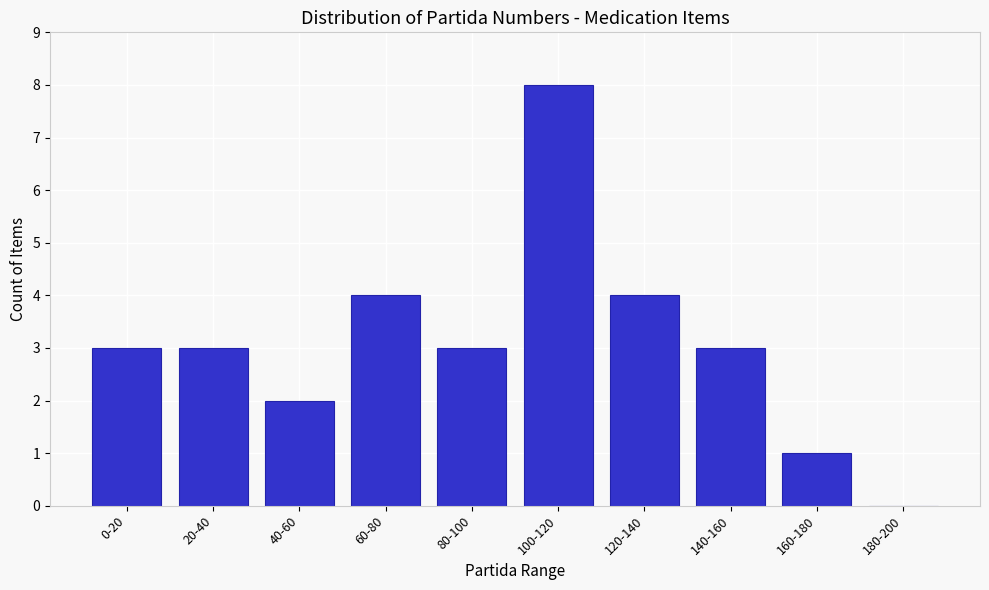

Reading left to right, extract all data points from this chart.

0-20=3	20-40=3	40-60=2	60-80=4	80-100=3	100-120=8	120-140=4	140-160=3	160-180=1	180-200=0